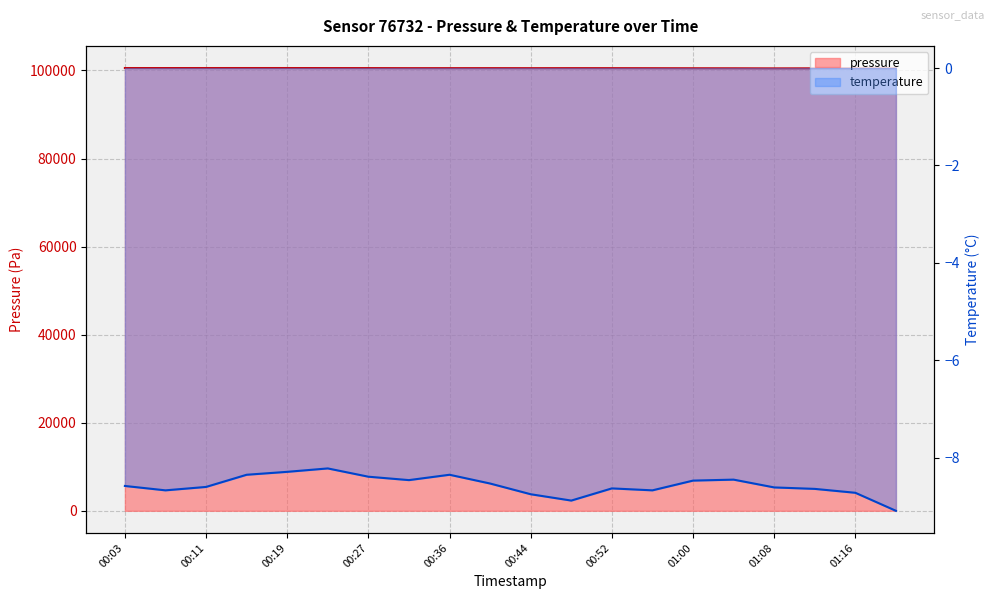

True or false: pressure and temperature intersect in this chart.

False